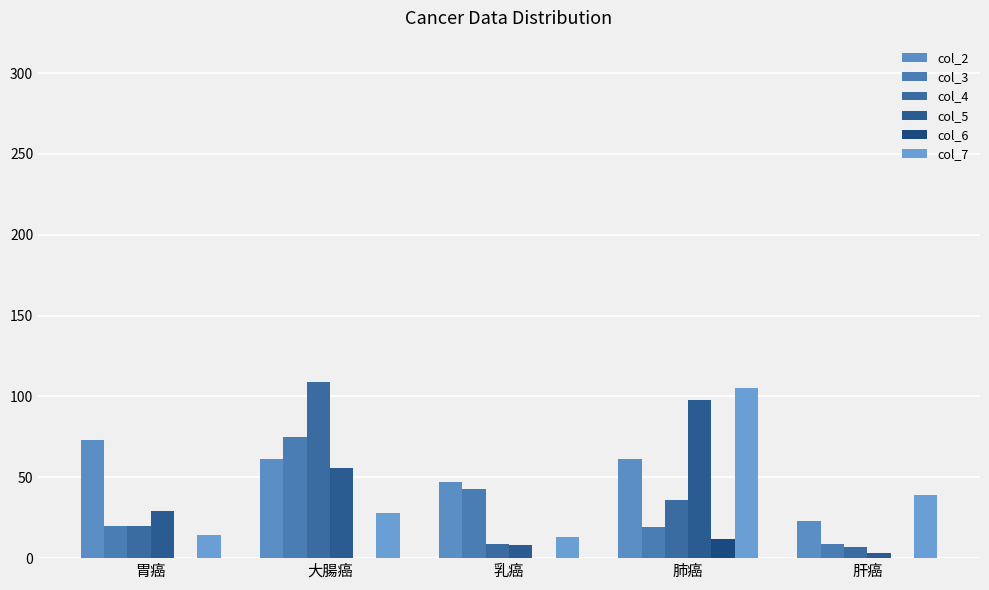

What is the maximum value shown in the chart?

109